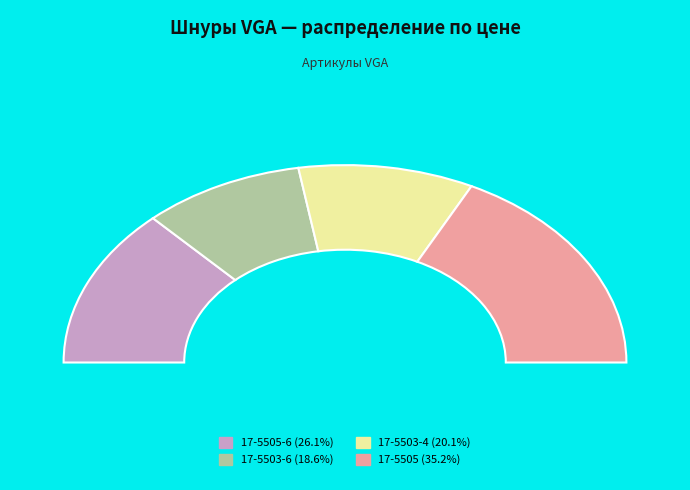

To the nearest percent, what is the difference between the largest and smallest slice percentages?

17%